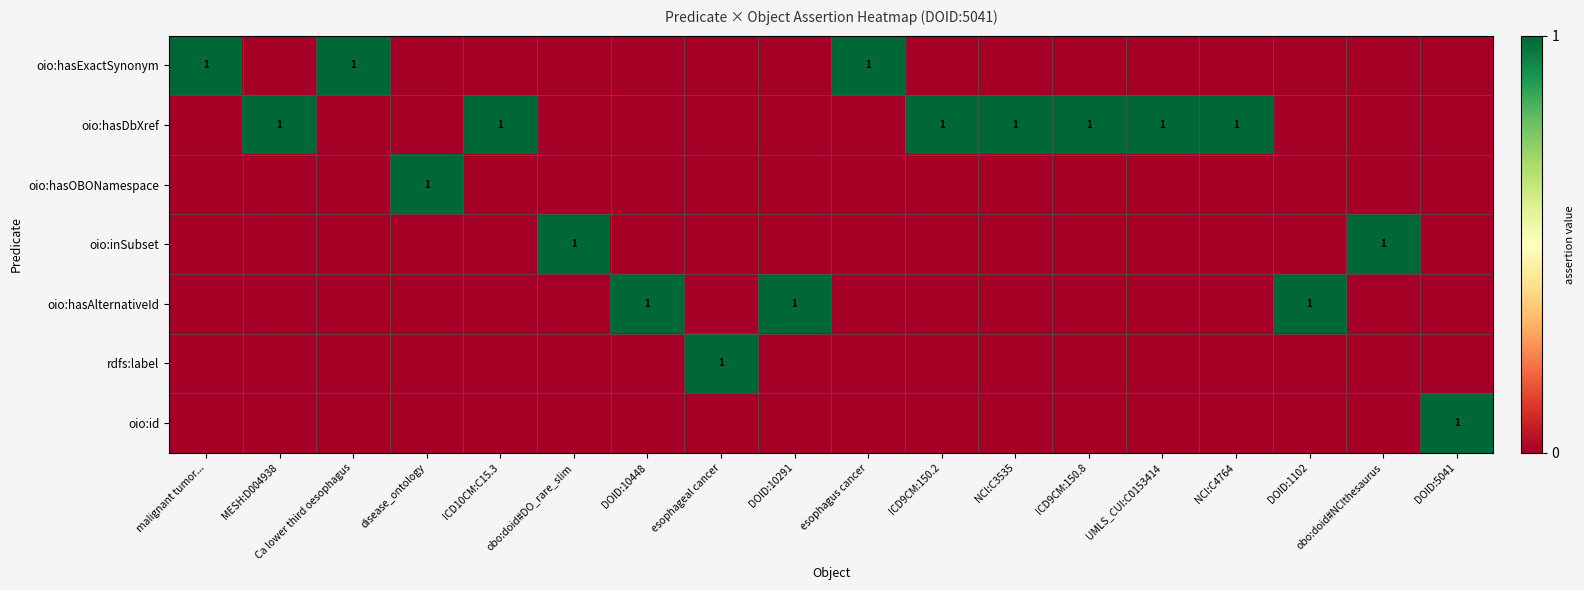

Which label corresponds to the smallest value in the chart?

MESH:D004938